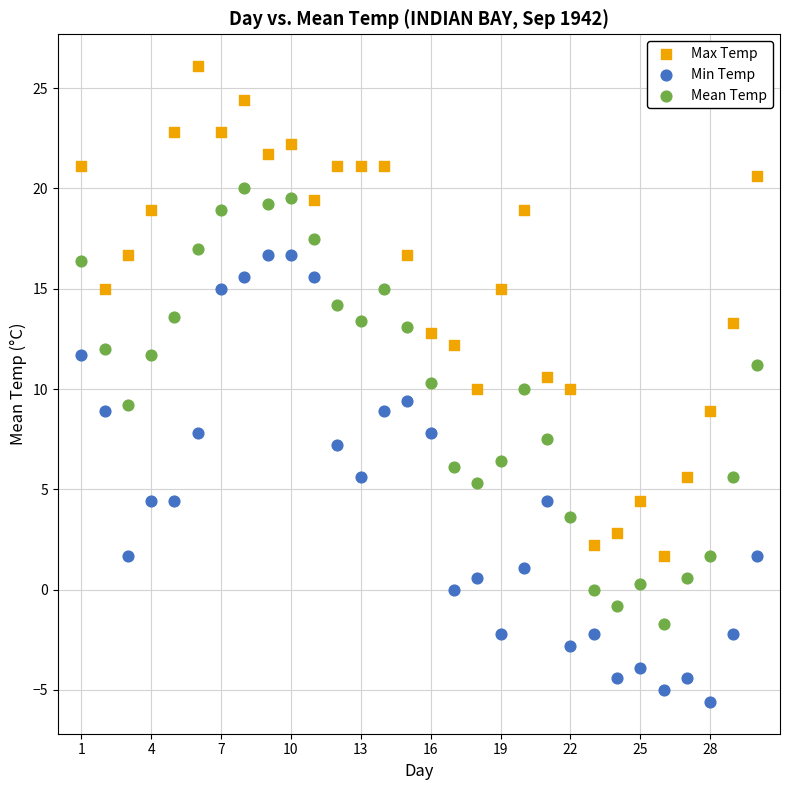

Across all data points, what is the range of Y values (max minus min)?

31.7